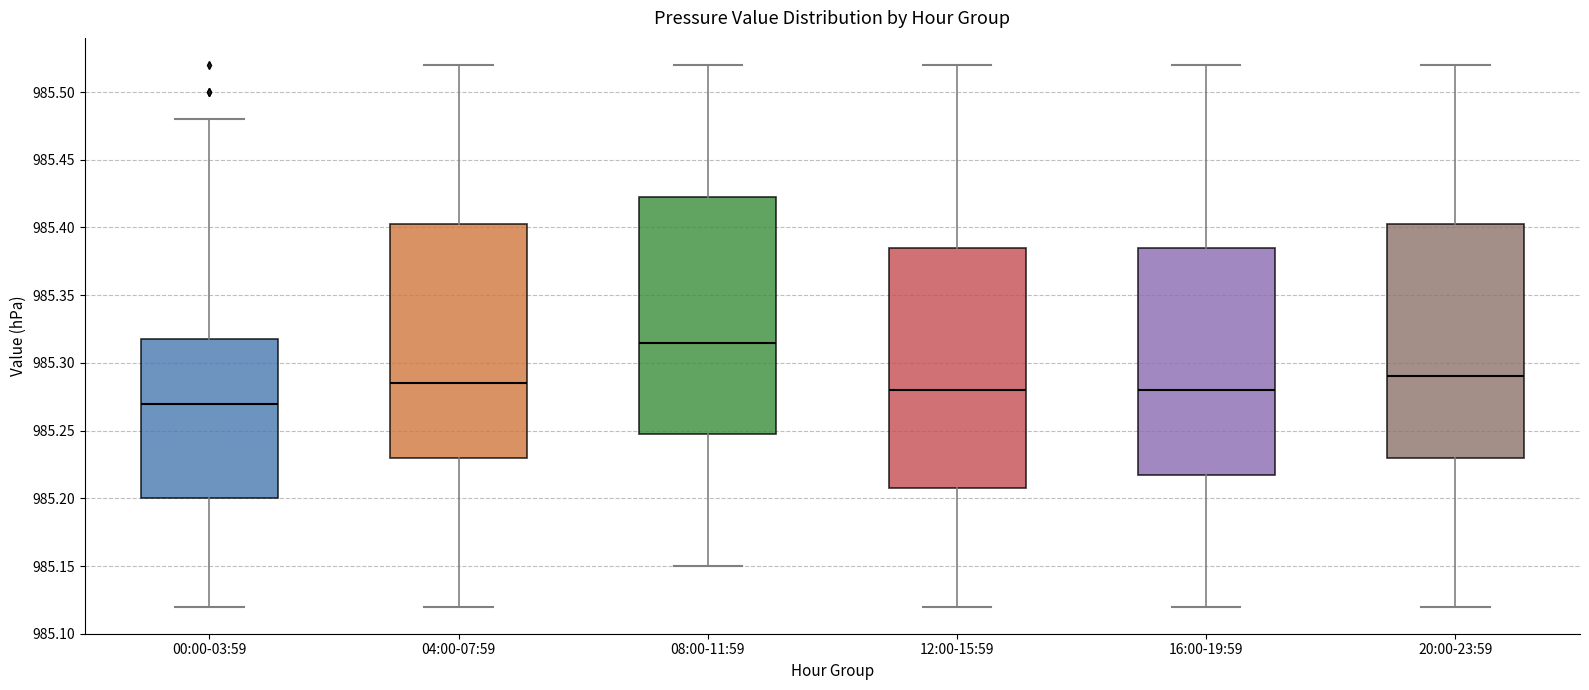

Reading left to right, read every box against the y-axis: the position of its median line, the range the box covers, and the ends of its whiskers. The values are not printed on the chart, so give them approximately, as read against the axis.

00:00-03:59: median 985.270, box 985.200 to 985.320, whiskers 985.120 to 985.480
04:00-07:59: median 985.285, box 985.230 to 985.405, whiskers 985.120 to 985.520
08:00-11:59: median 985.315, box 985.250 to 985.425, whiskers 985.150 to 985.520
12:00-15:59: median 985.280, box 985.210 to 985.385, whiskers 985.120 to 985.520
16:00-19:59: median 985.280, box 985.220 to 985.385, whiskers 985.120 to 985.520
20:00-23:59: median 985.290, box 985.230 to 985.405, whiskers 985.120 to 985.520